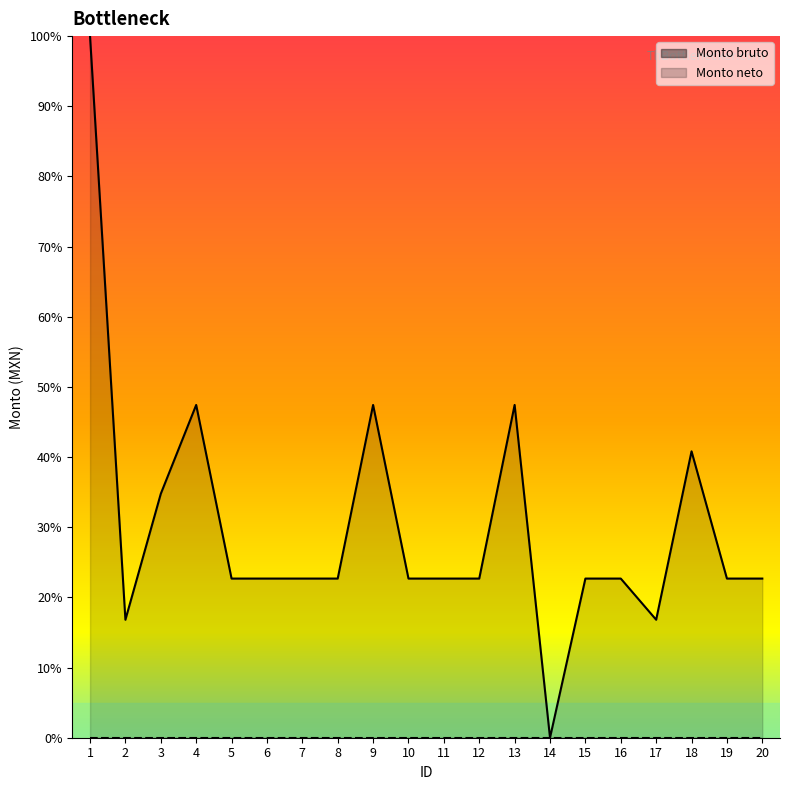

True or false: there are more than 2 points higher than both neighbors.

True